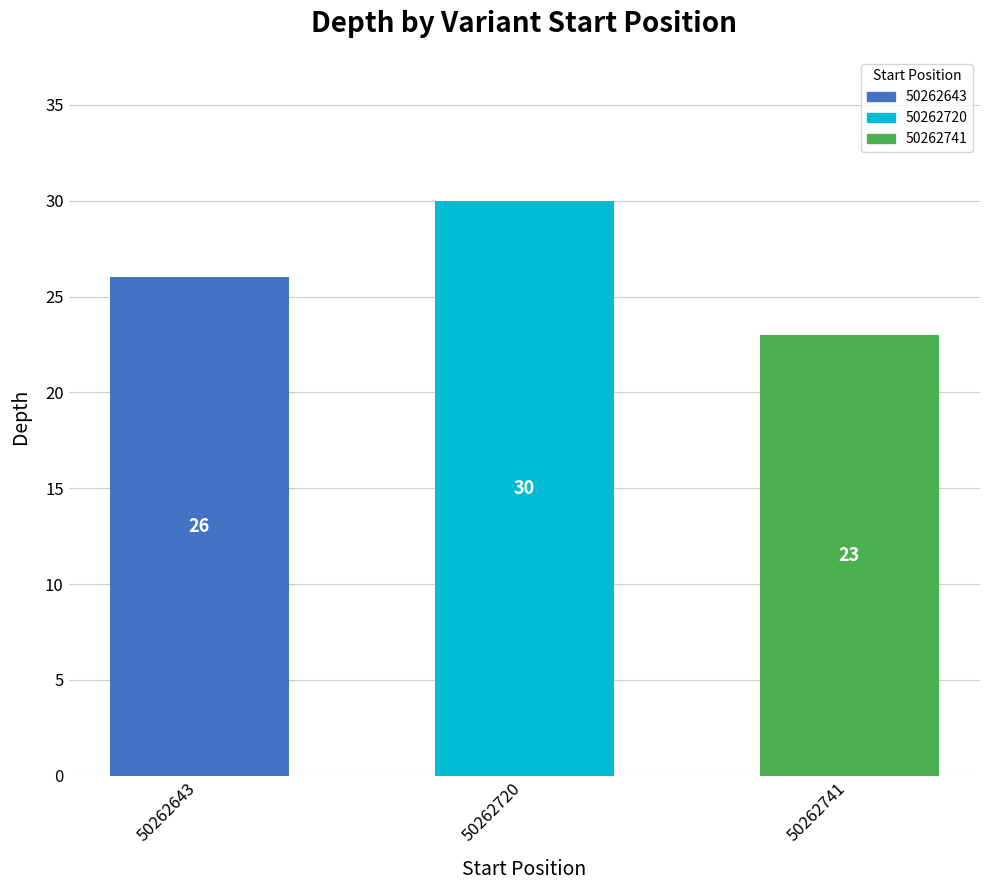

What is the average value?

26